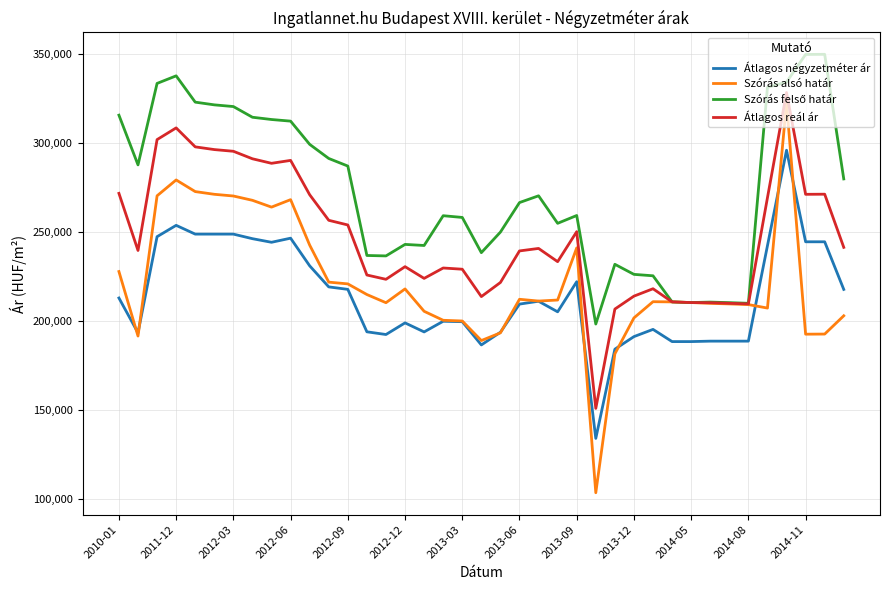

True or false: Átlagos reál ár and Átlagos négyzetméter ár intersect in this chart.

False